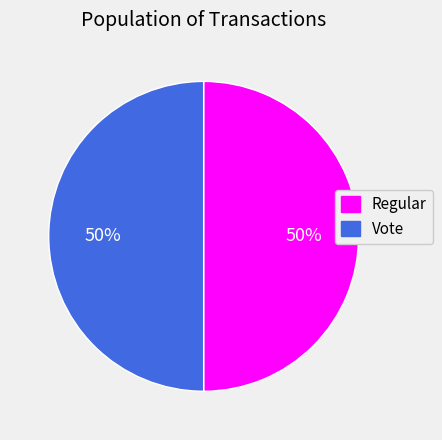

Approximately how many times larger is the value at Regular compared to Vote?

1.0